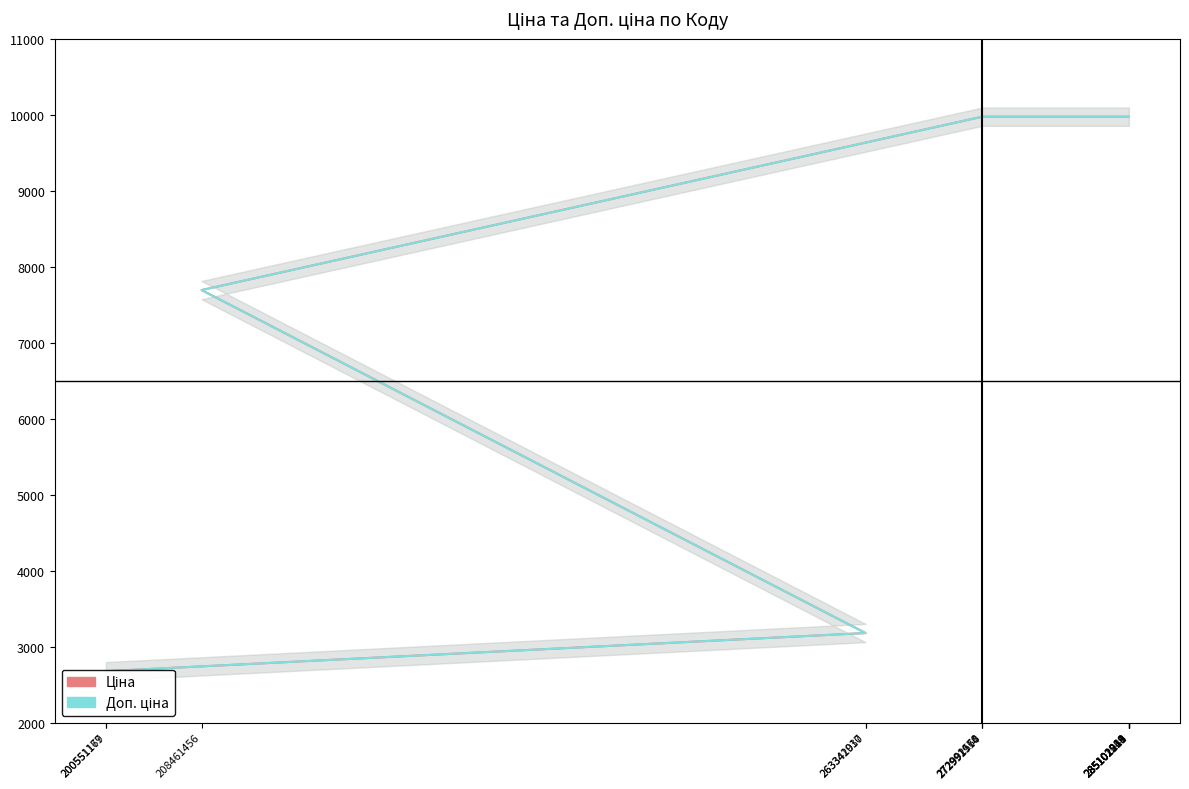

What is the value of the Доп. ціна point at the 4th from the left?

9975.0